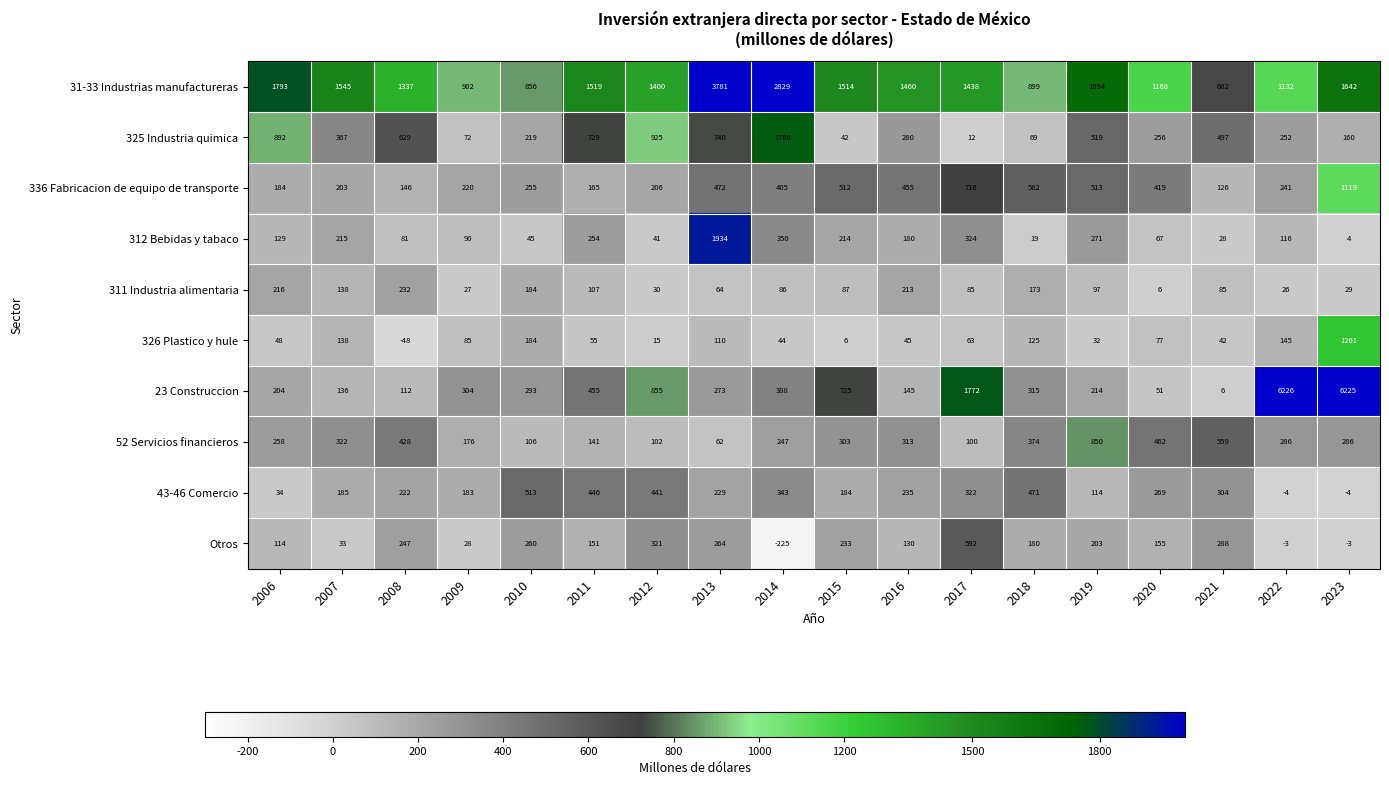

Rank the series by their maximum value, from lowest to highest.

311 Industria alimentaria, 43-46 Comercio, Otros, 52 Servicios financieros, 336 Fabricacion de equipo de transporte, 326 Plastico y hule, 325 Industria quimica, 312 Bebidas y tabaco, 31-33 Industrias manufactureras, 23 Construccion